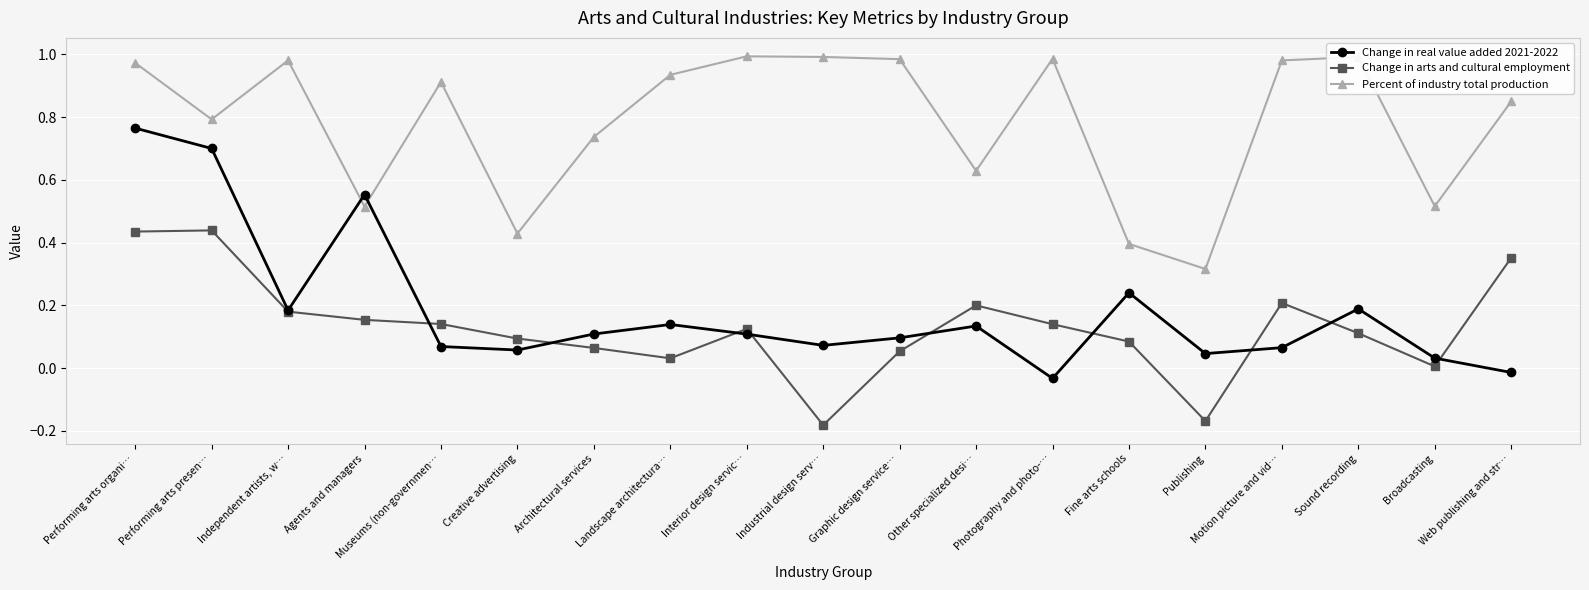

Does the chart have visible grid lines?

Yes